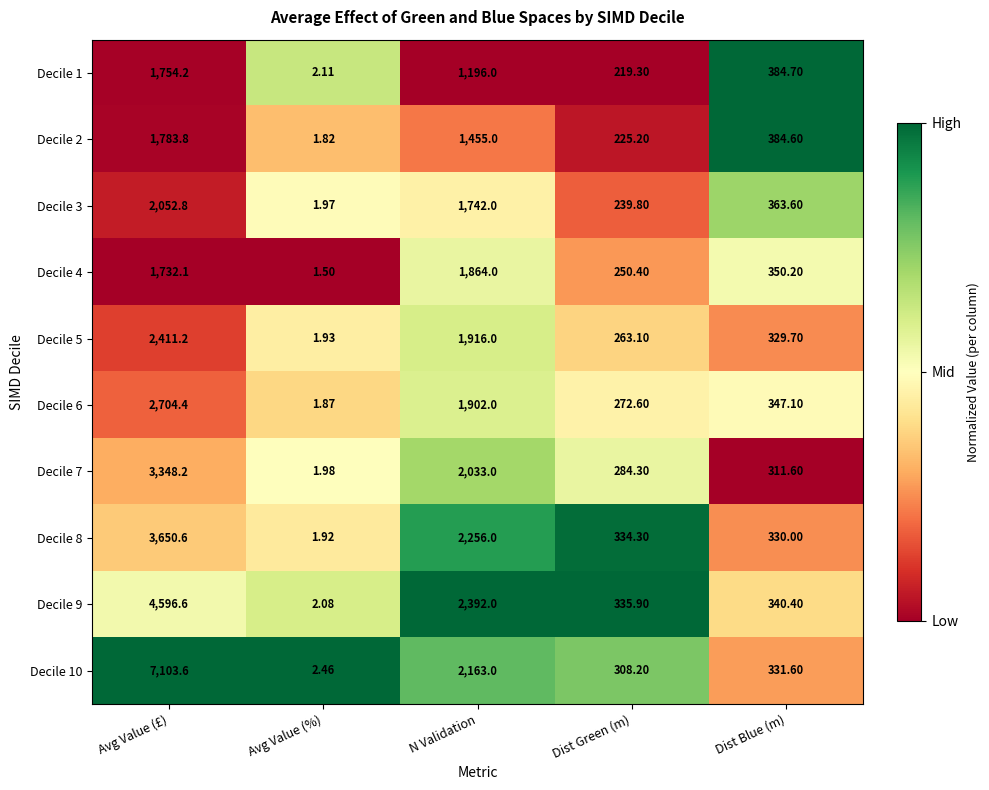

Which series has the largest range (max minus min)?

Decile 10